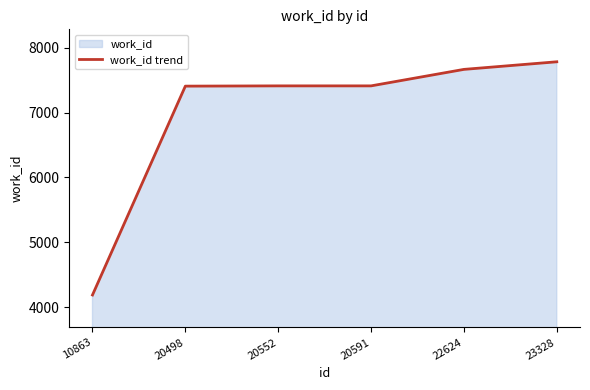

Rank the categories by value from lowest to highest.

10863, 20498, 20552, 20591, 22624, 23328